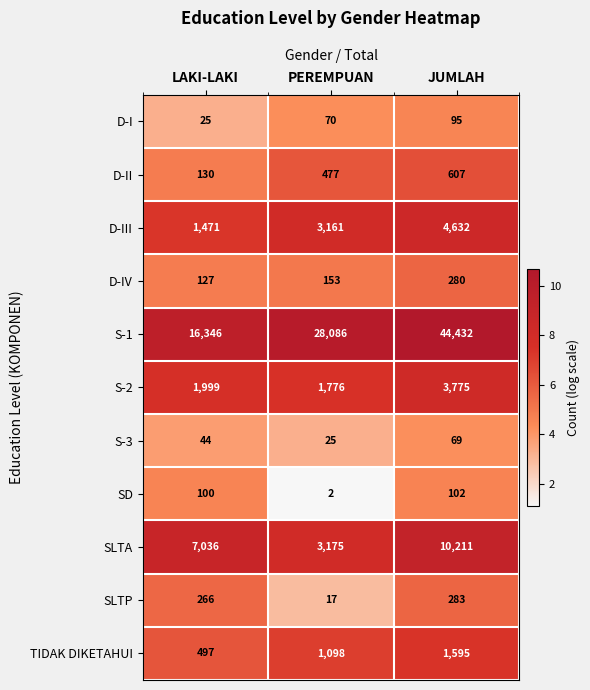

At which label is S-3 closest to 47?

LAKI-LAKI